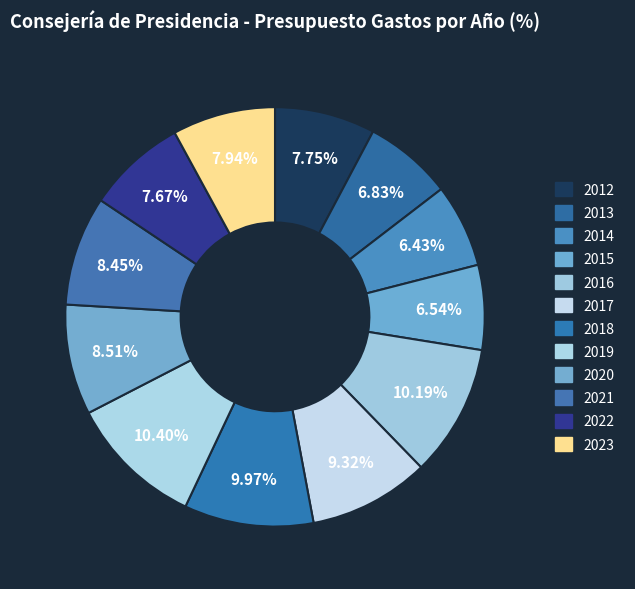

True or false: 2020 accounts for 1% of the total.

False